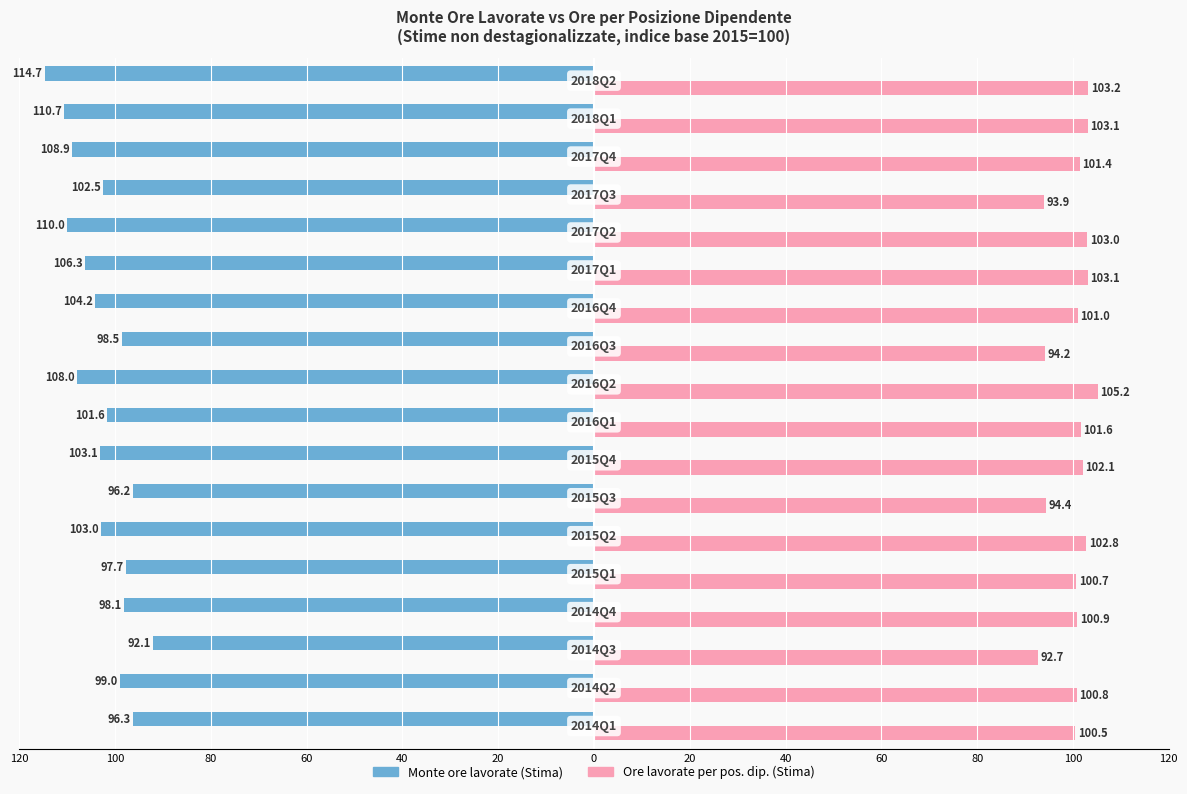

What are all the series names shown in the legend?

Monte ore lavorate (Stima), Ore lavorate per pos. dip. (Stima)